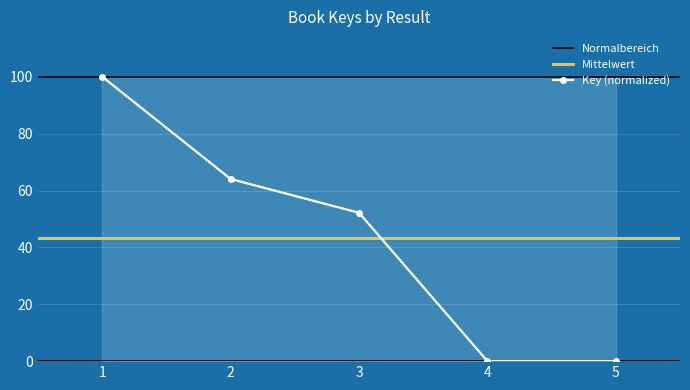

Count the number of values greater than 52.

3